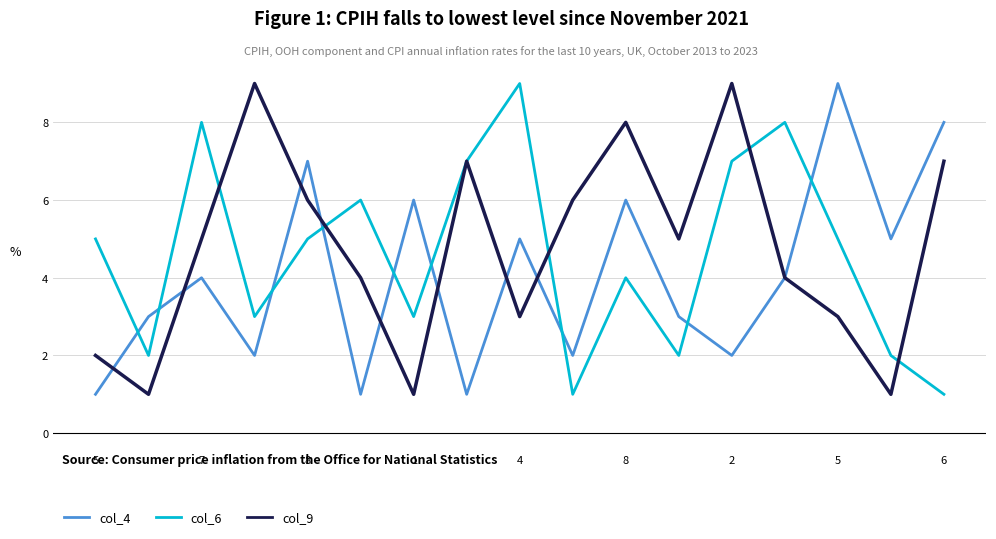

What is the greatest value displayed?

9